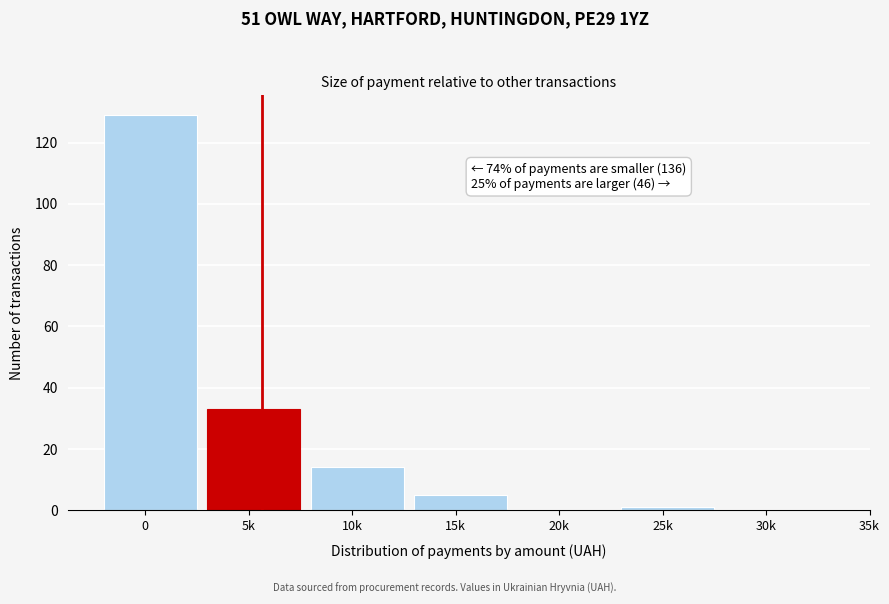

Reading right to left, list all the values displayed in this chart.

30k=0	25k=1	20k=0	15k=5	10k=14	5k=33	0=129